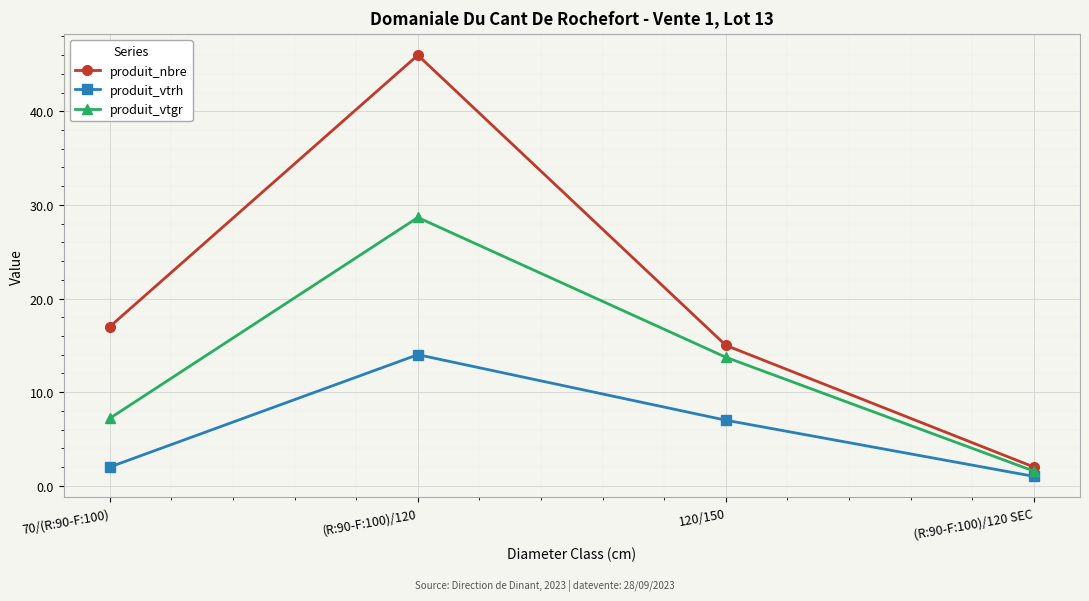

How many data points does each series have?

4